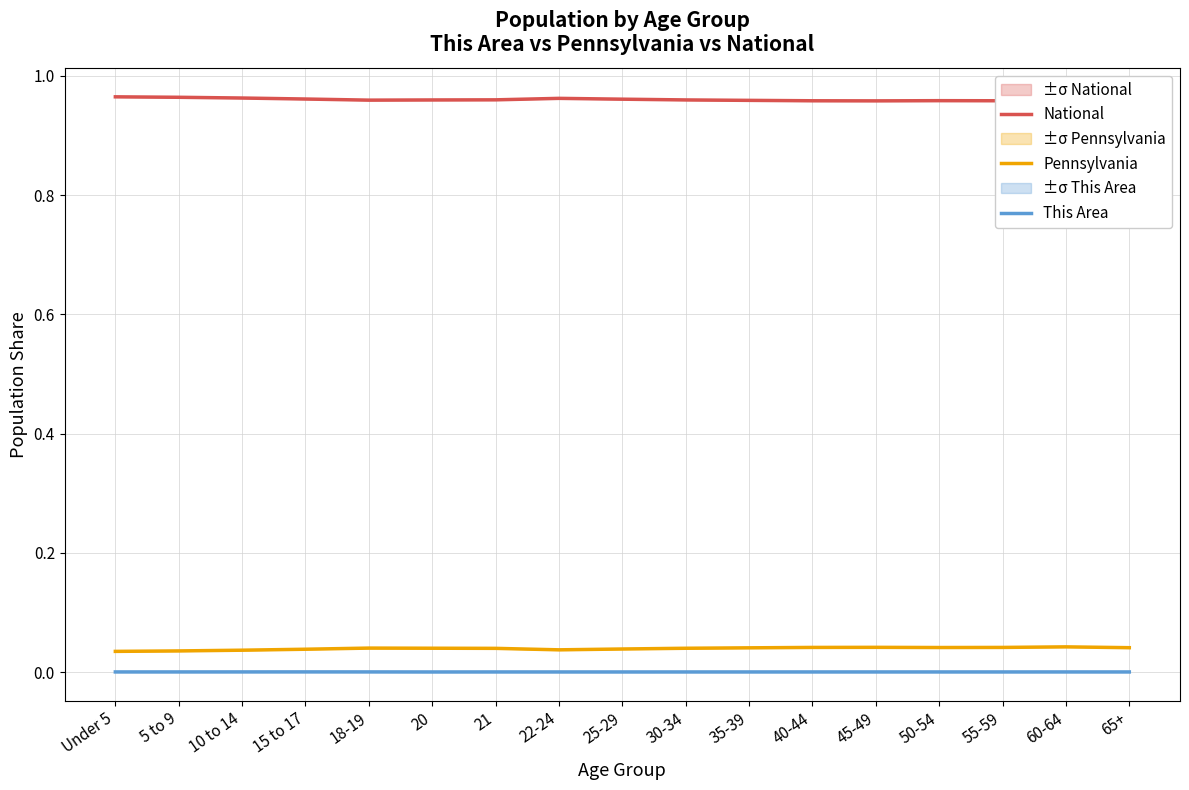

Count the Pennsylvania values in the range 0 to 1.

17